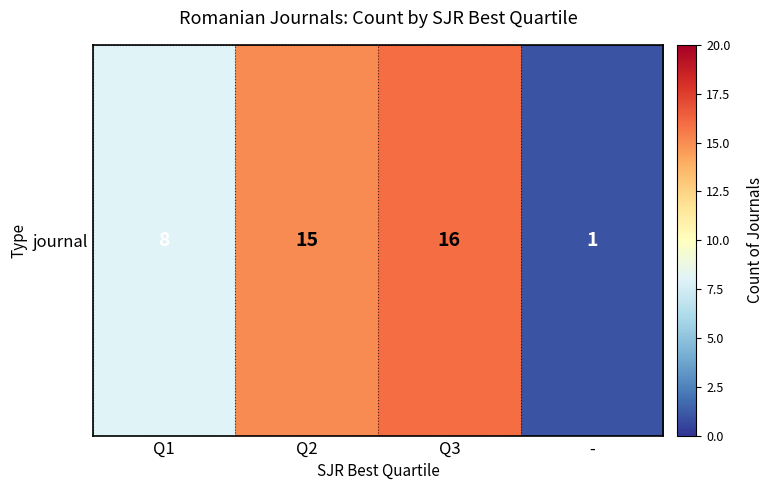

Which category has the highest value across all series?

Q3